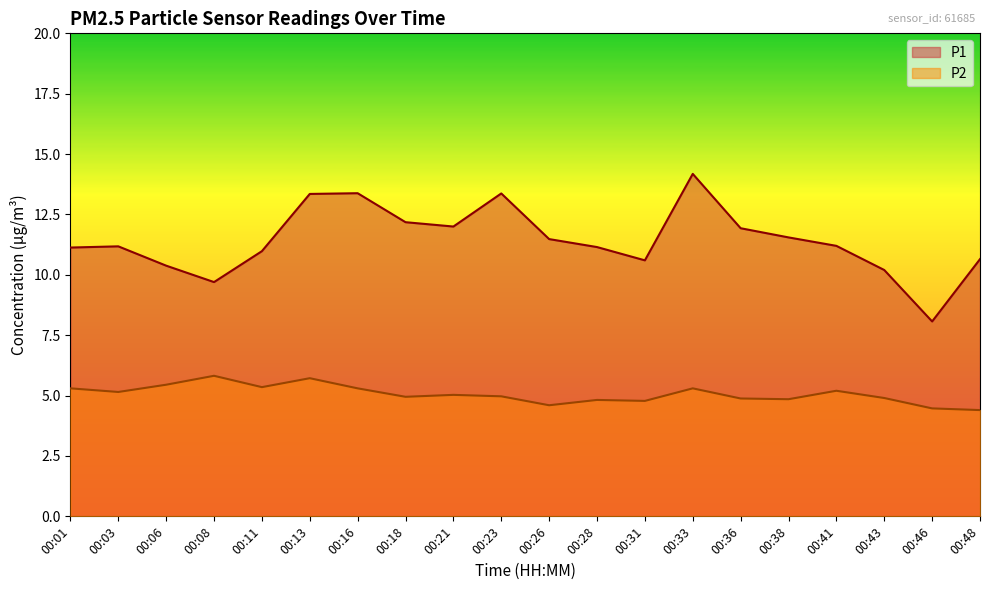

How many interior local valleys does the P2 series have?

6